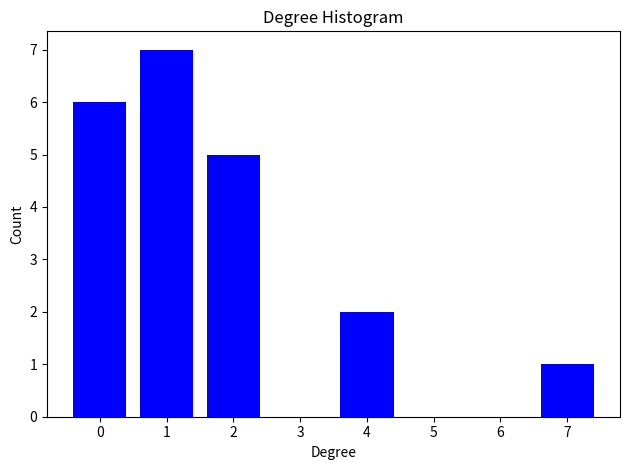

Reading left to right, what are all the values shown in this chart?

0=6	1=7	2=5	3=0	4=2	5=0	6=0	7=1